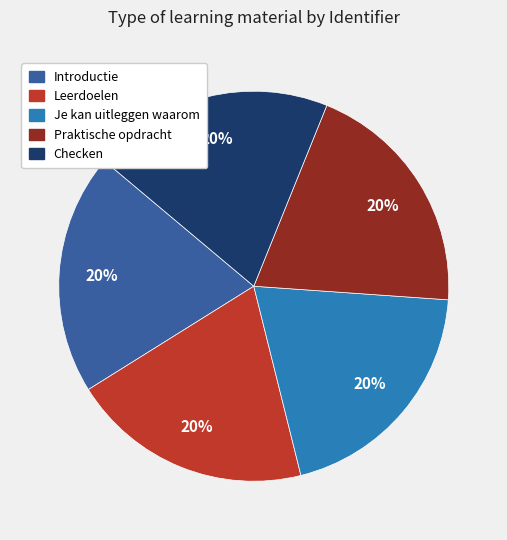

How many slices are in this pie chart?

5